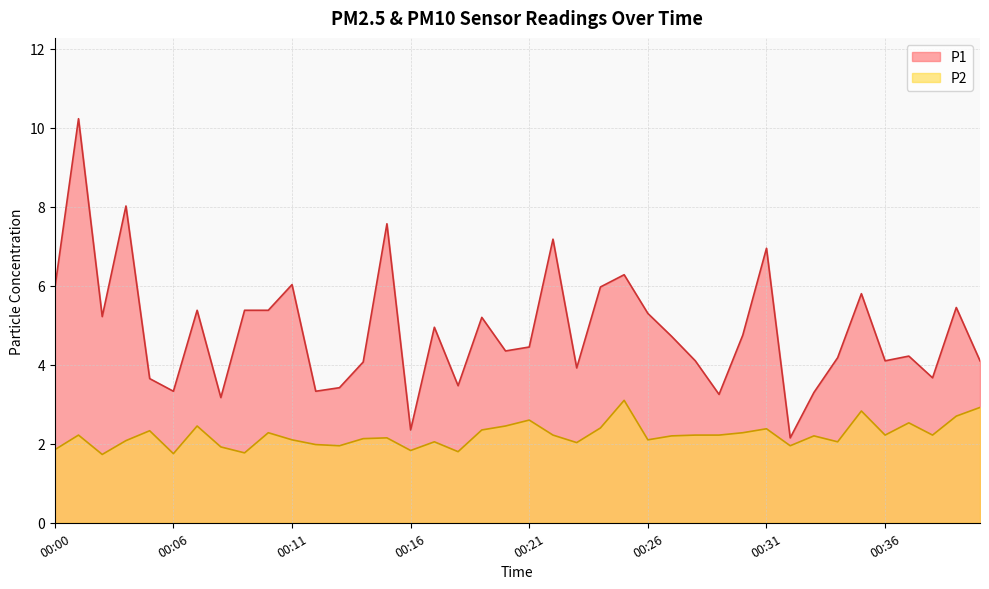

Between 00:36 and 00:16, which is larger?

00:36